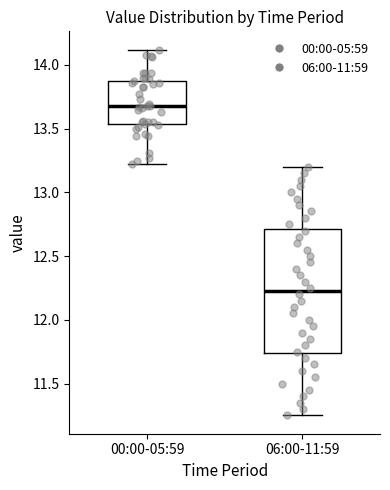

Reading left to right, read every box against the y-axis: the position of its median line, the range the box covers, and the ends of its whiskers. The values are not printed on the chart, so give them approximately, as read against the axis.

00:00-05:59: median 13.70, box 13.55 to 13.90, whiskers 13.20 to 14.10
06:00-11:59: median 12.25, box 11.75 to 12.70, whiskers 11.25 to 13.20